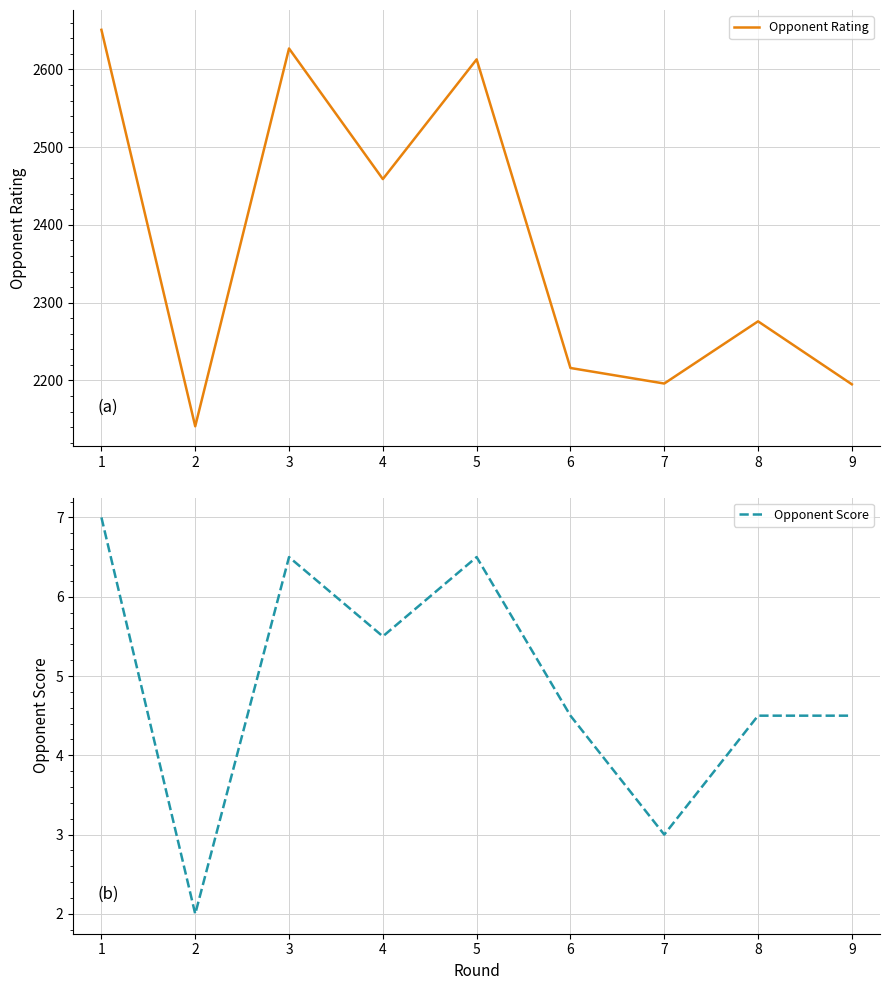

The value of Opponent Rating at 7 is 3236.6. True or false?

False